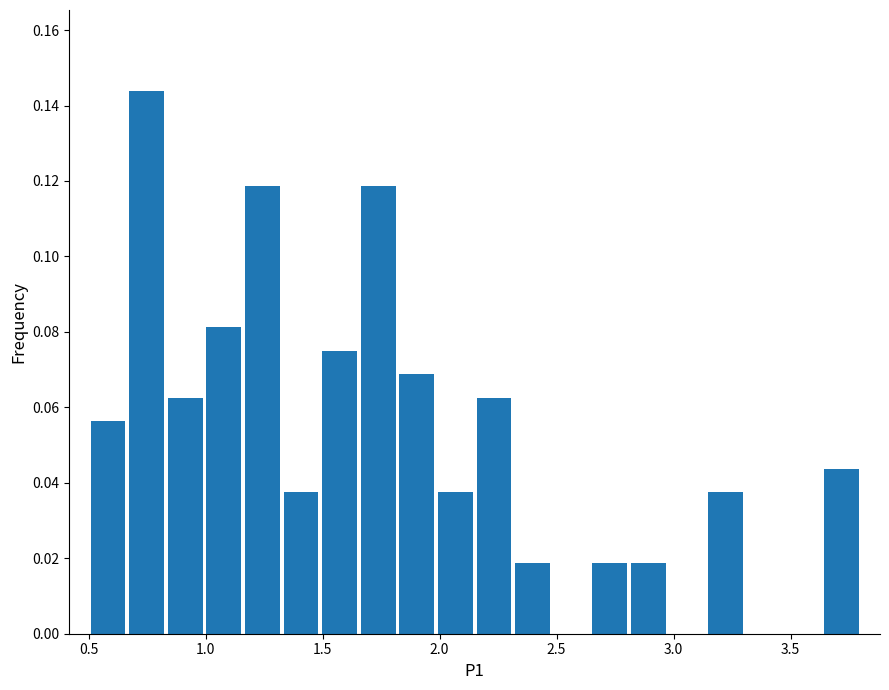

Around what value on the x-axis is the tallest bar? Give the approximate position of its centre, as read against the axis.

0.75